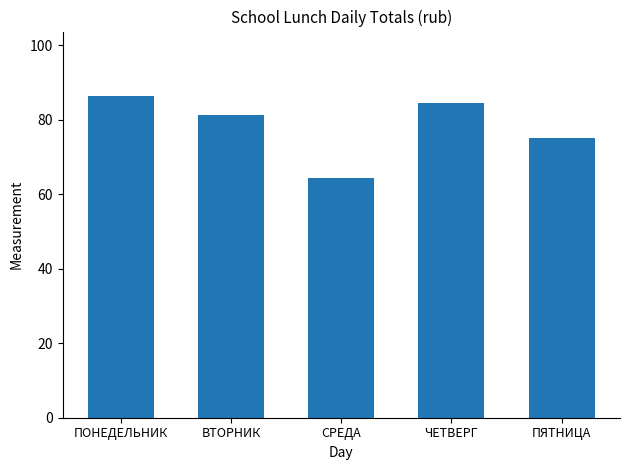

Rank the categories by value from lowest to highest.

СРЕДА, ПЯТНИЦА, ВТОРНИК, ЧЕТВЕРГ, ПОНЕДЕЛЬНИК